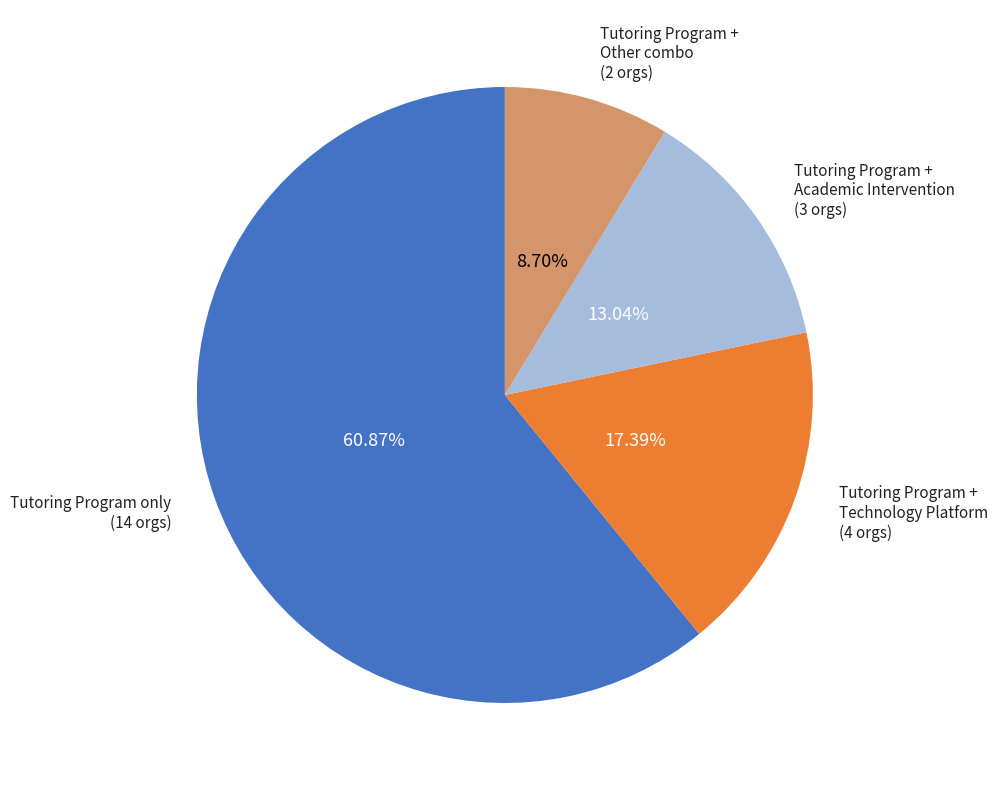

Approximately how many times larger is the value at Tutoring Program + Technology Platform (4 orgs) compared to Tutoring Program + Academic Intervention (3 orgs)?

1.3